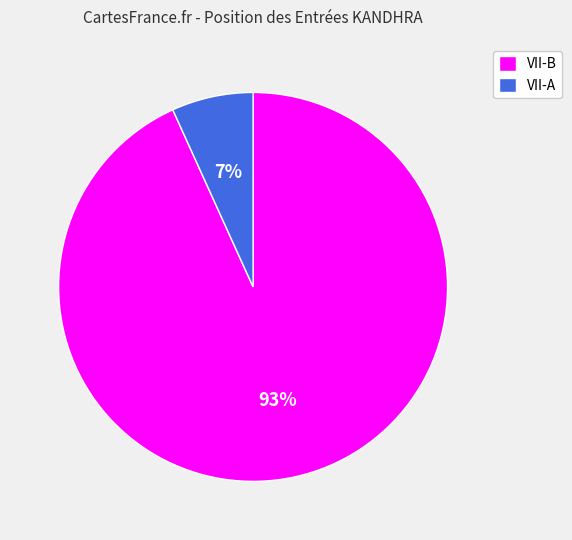

Does VII-B account for over 50% of the chart?

Yes